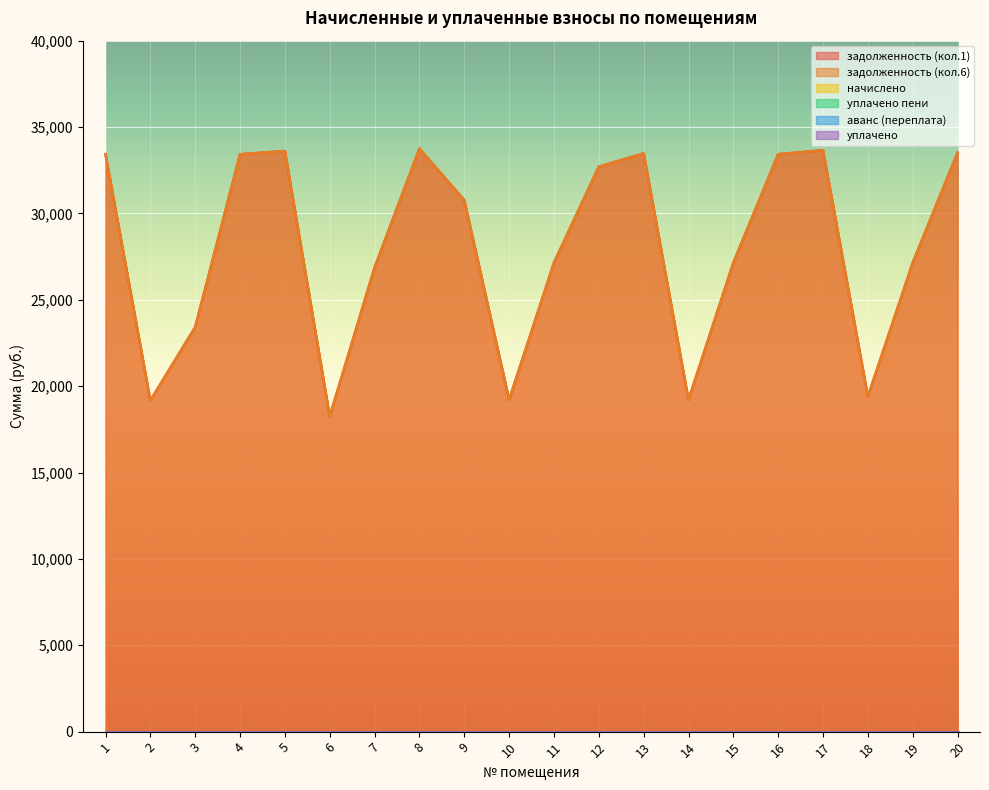

True or false: начислено and уплачено пени cross at least once.

False